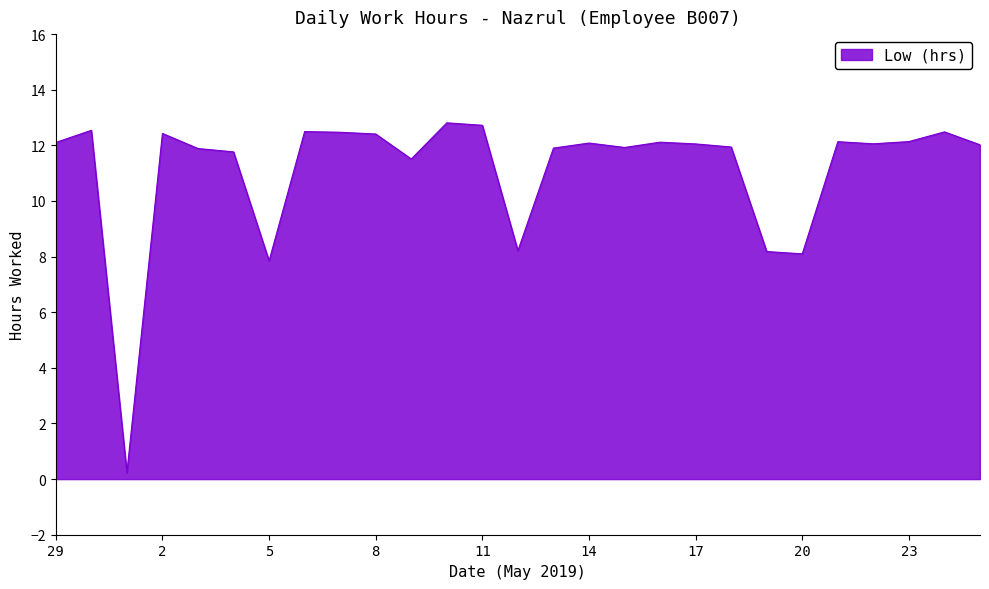

What is the difference between the maximum and minimum values?

12.6